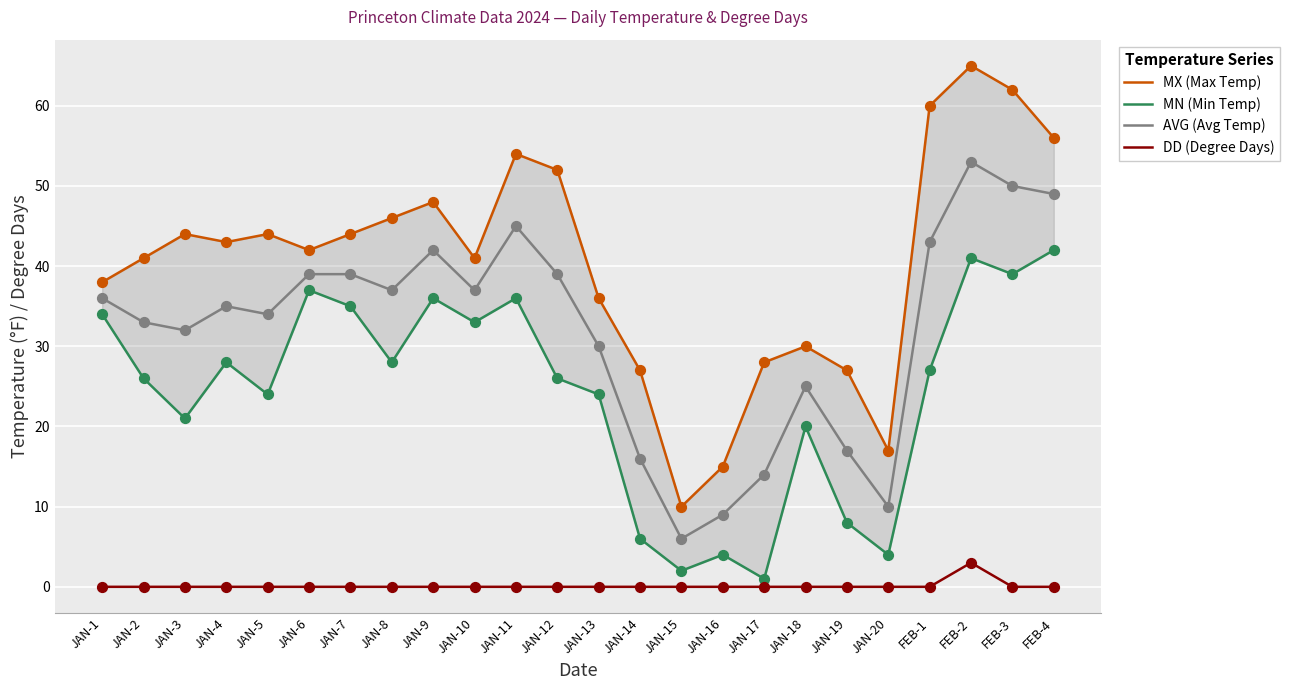

At which category is the sum across all series the highest?

FEB-2